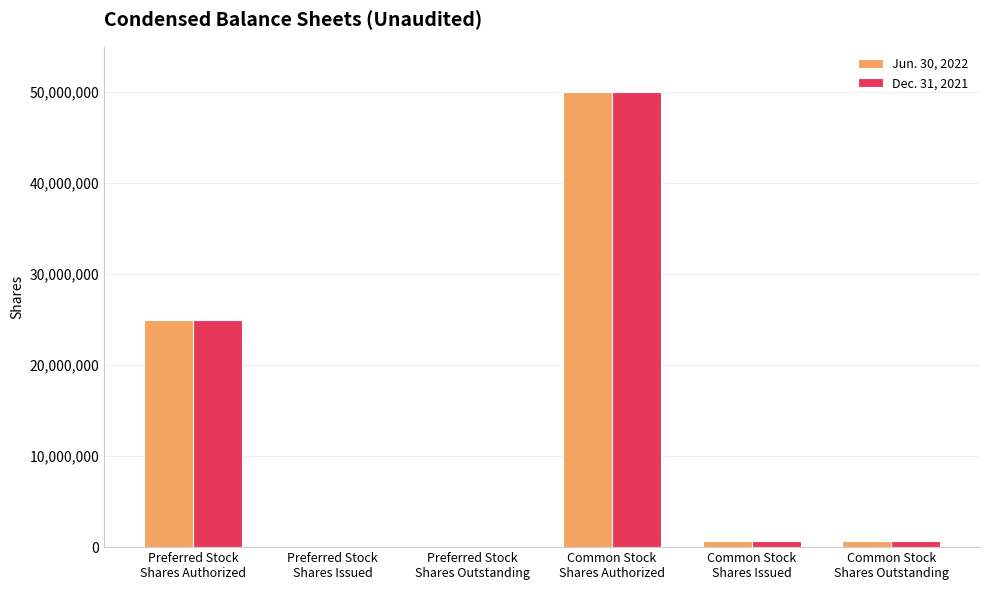

What is the maximum value shown in the chart?

50000000